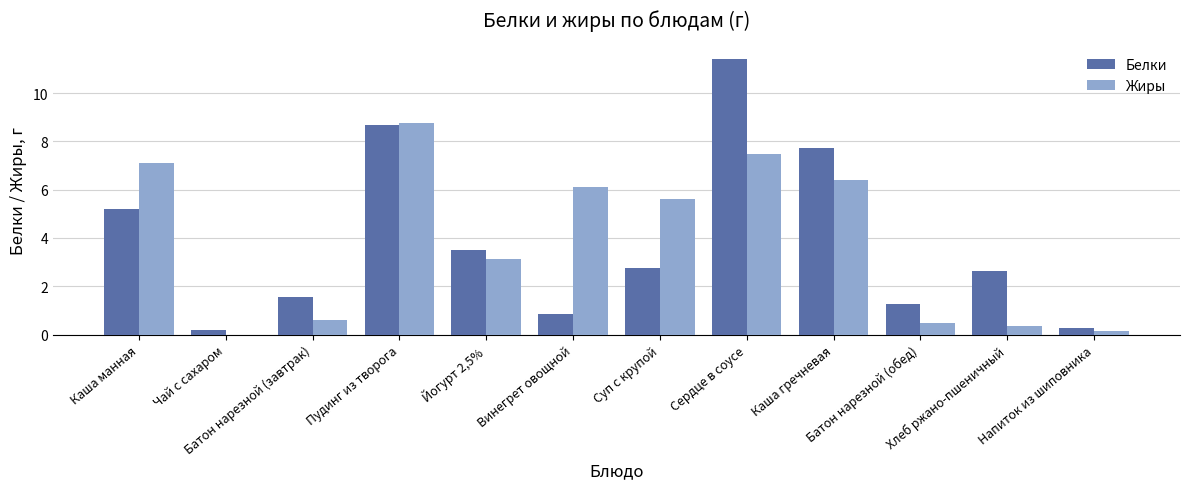

What is the maximum value for Белки?

11.4